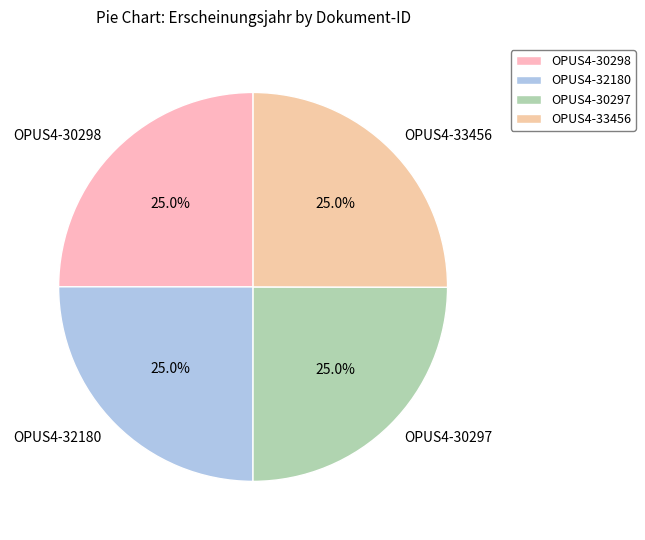

How many segments does this pie chart have?

4